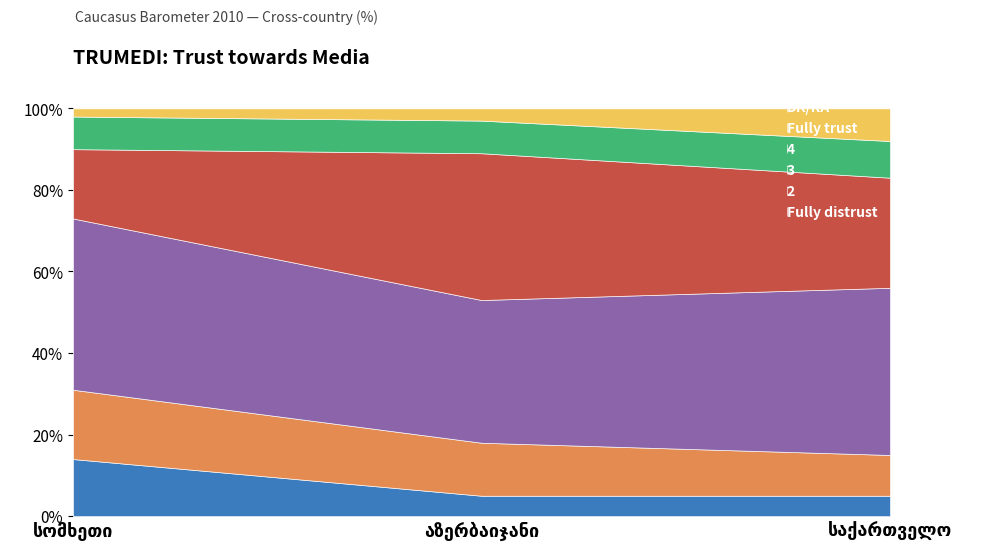

Which series changed the most between აზერბაიჯანი and საქართველო?

4